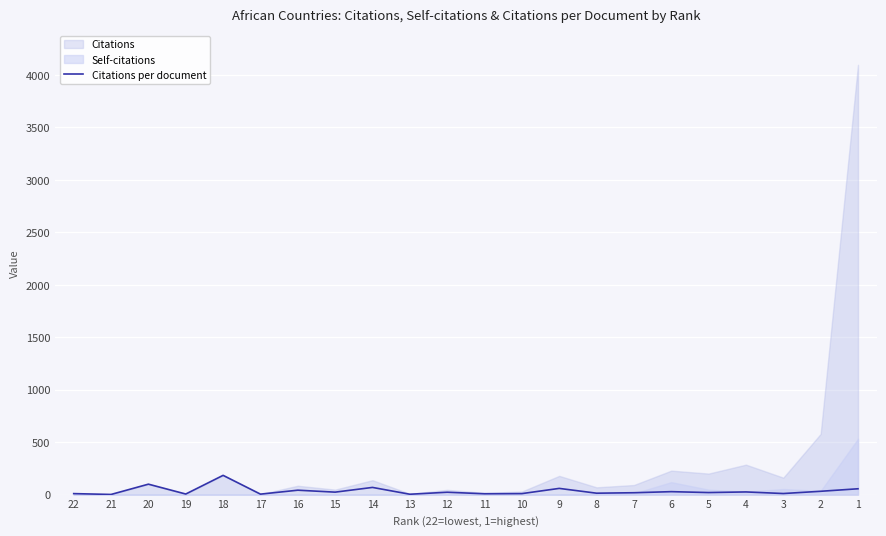

How many lines are shown in the chart?

1